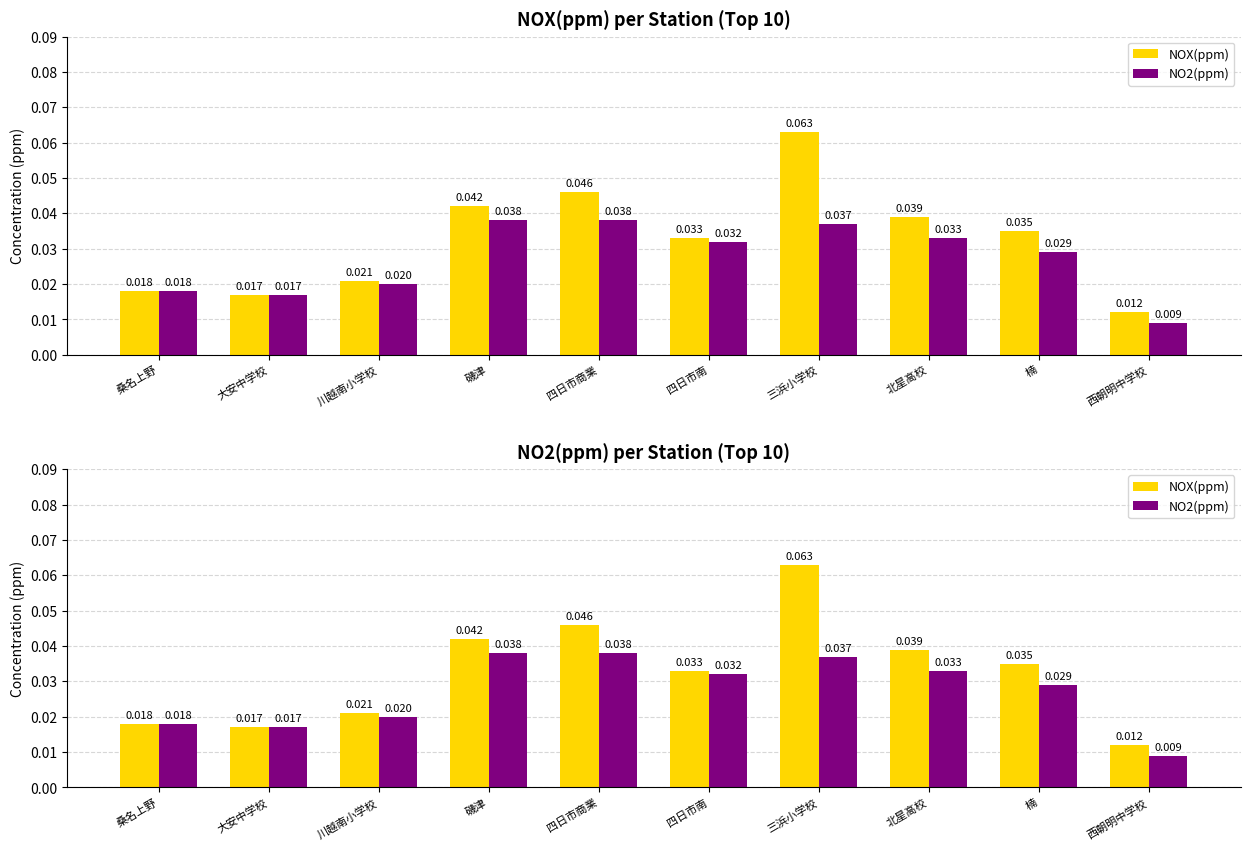

What are all the series names shown in the legend?

NOX(ppm), NO2(ppm)